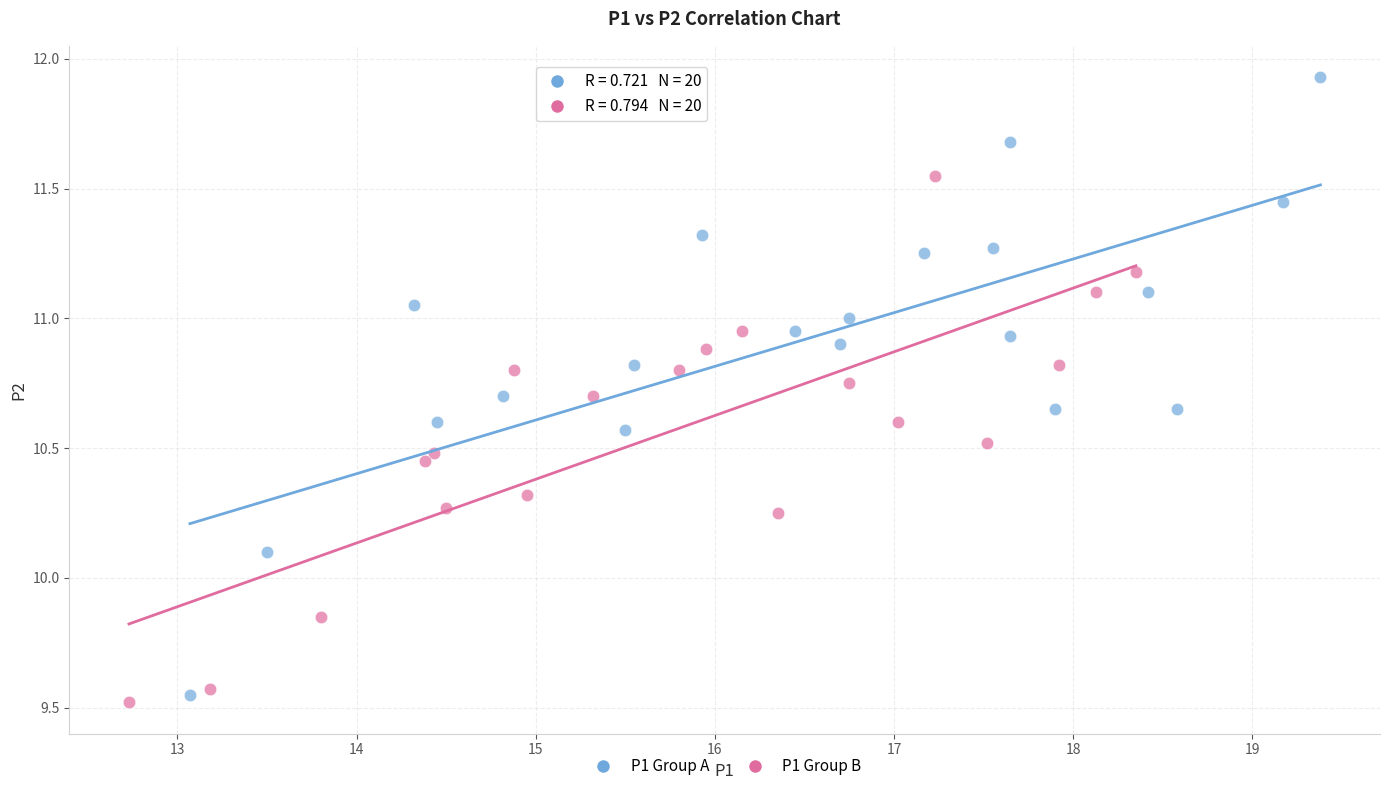

Which series reaches the minimum Y coordinate?

P1 Group B